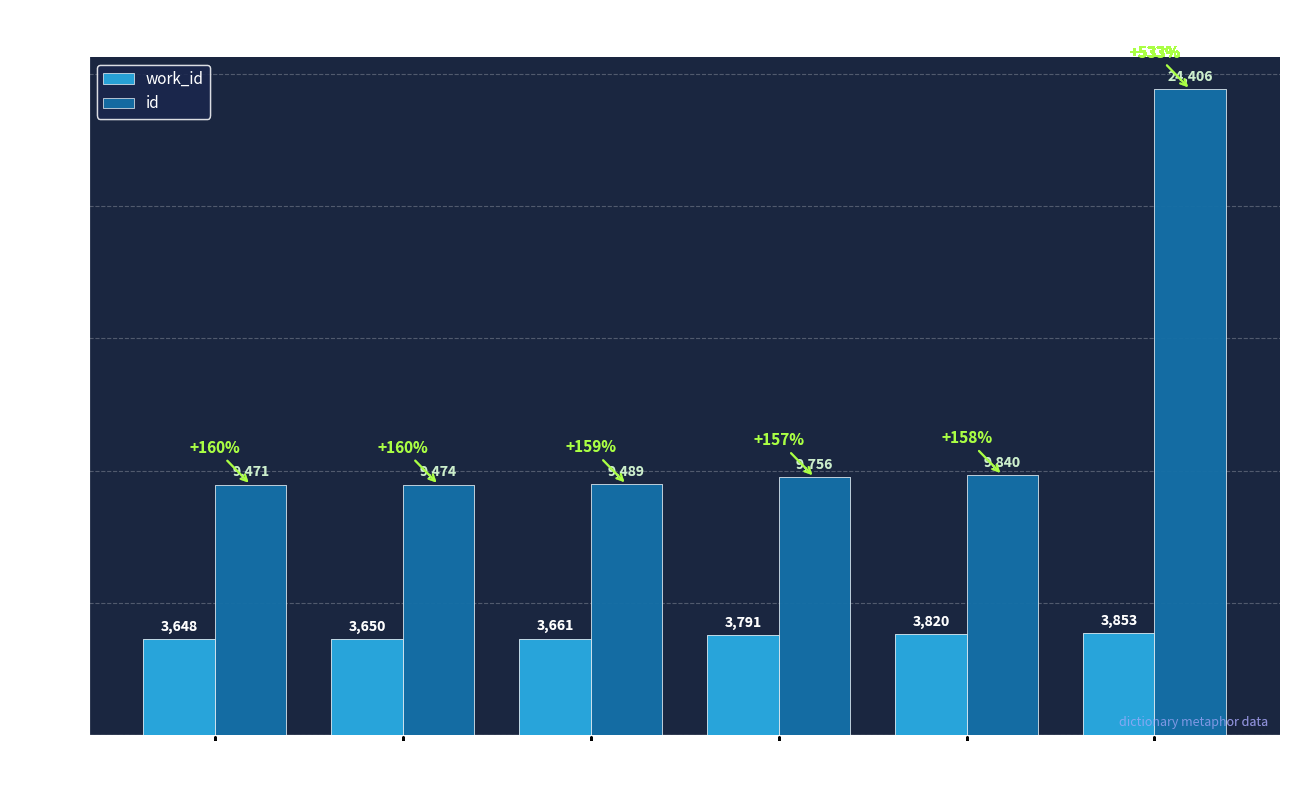

Which series changed the most between Coinage and Impressions?

id